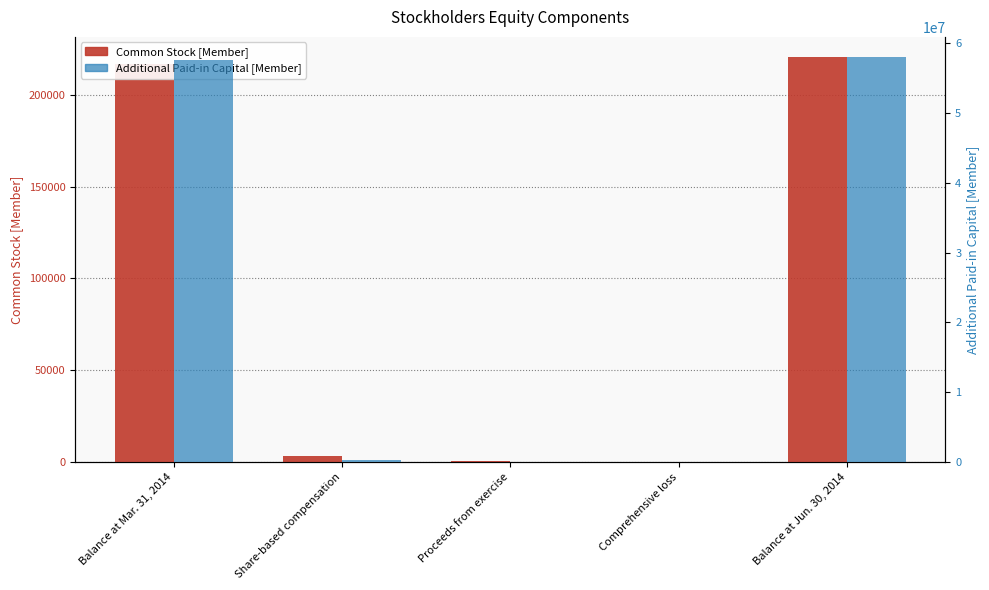

Between Proceeds from exercise and Comprehensive loss, which is larger?

Proceeds from exercise